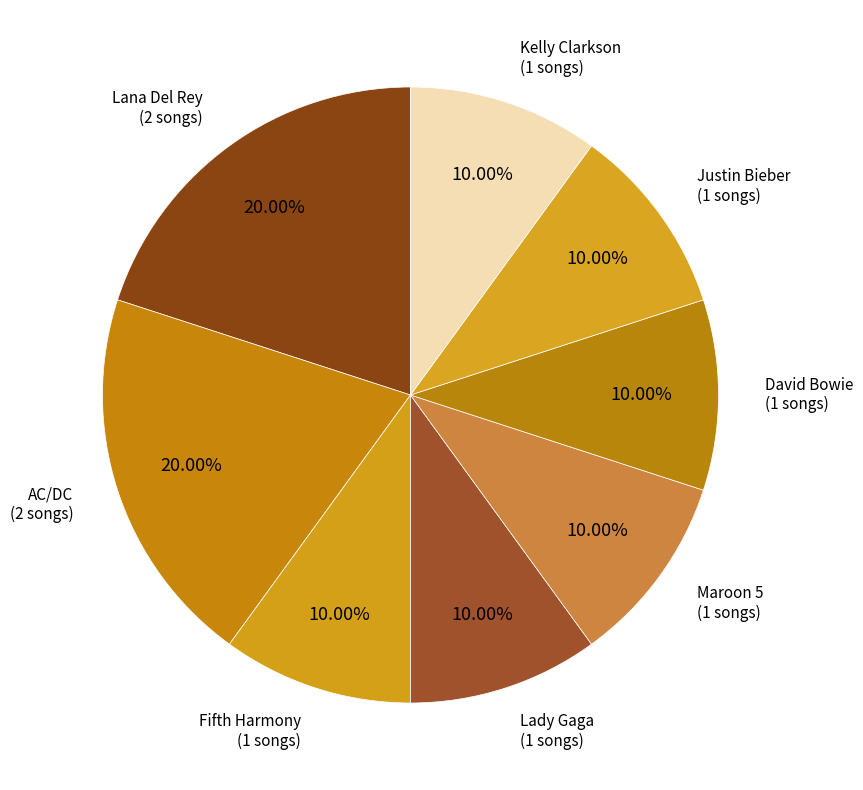

What percentage is NOT represented by AC/DC?

80.0%